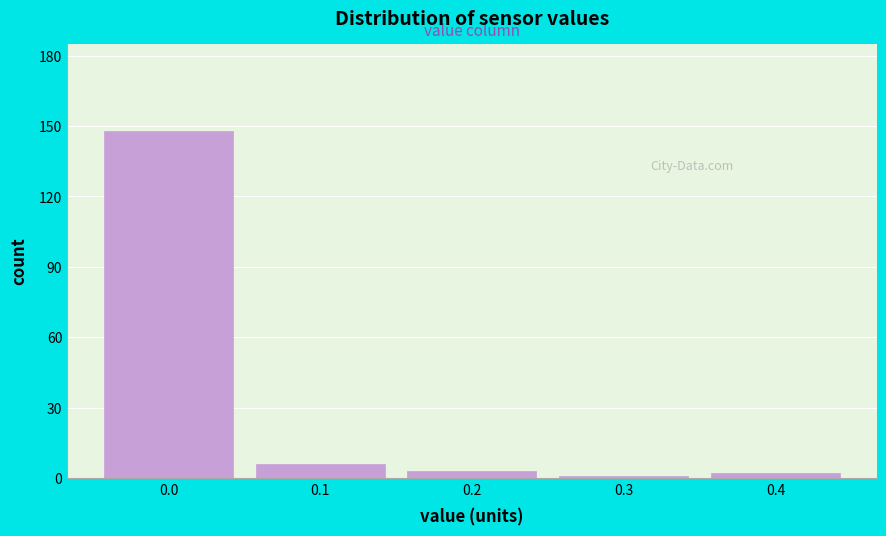

Reading left to right, extract all data points from this chart.

0.0=148	0.1=6	0.2=3	0.3=1	0.4=2